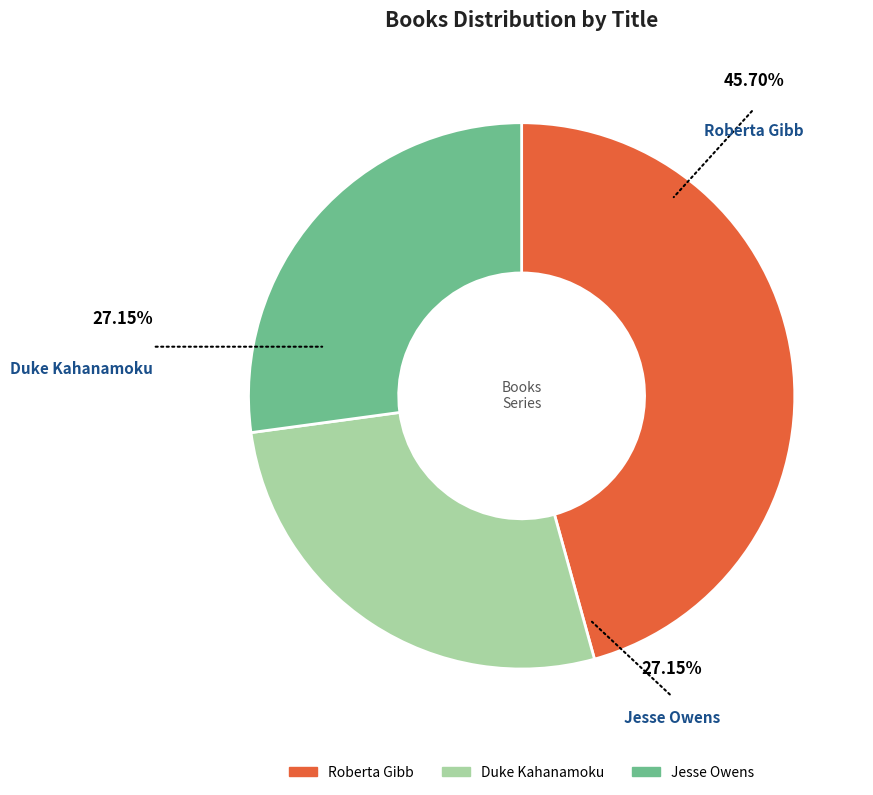

Does Roberta Gibb account for over 50% of the chart?

No